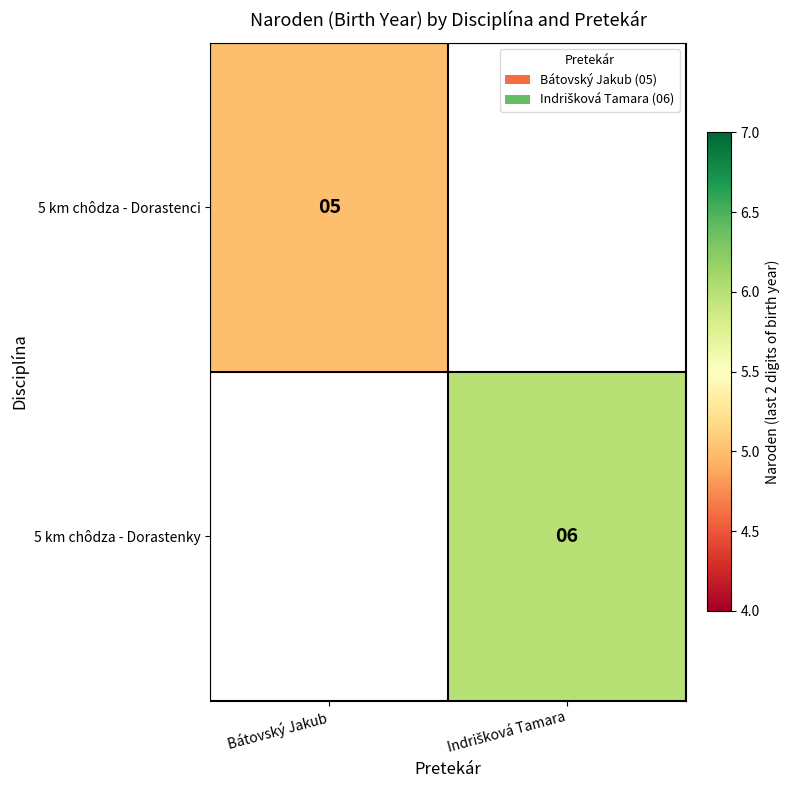

Which has a higher value, Bátovský Jakub or Indrišková Tamara?

Indrišková Tamara